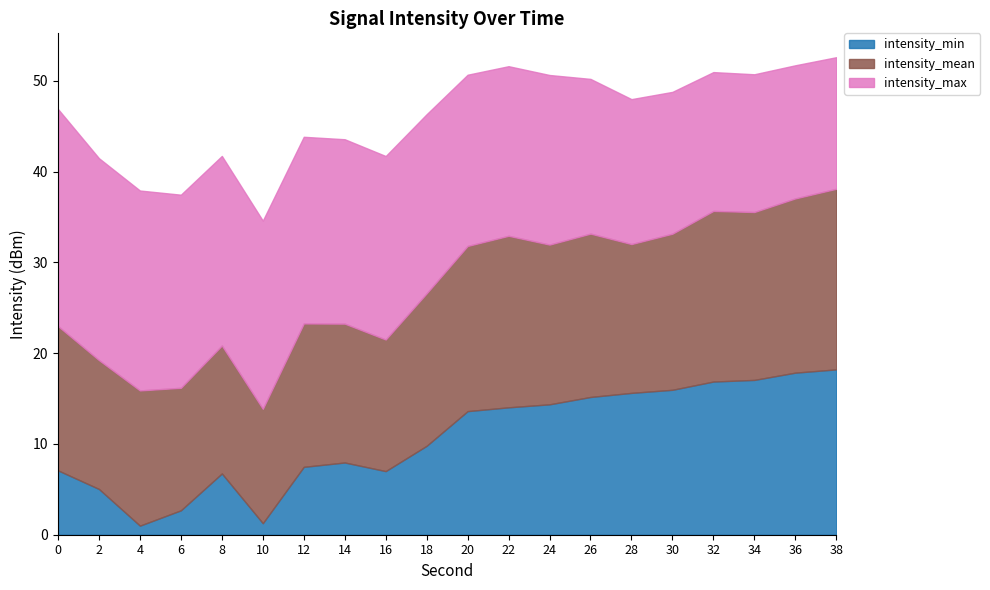

Is it true that intensity_mean equals -217.0 at 10?

False